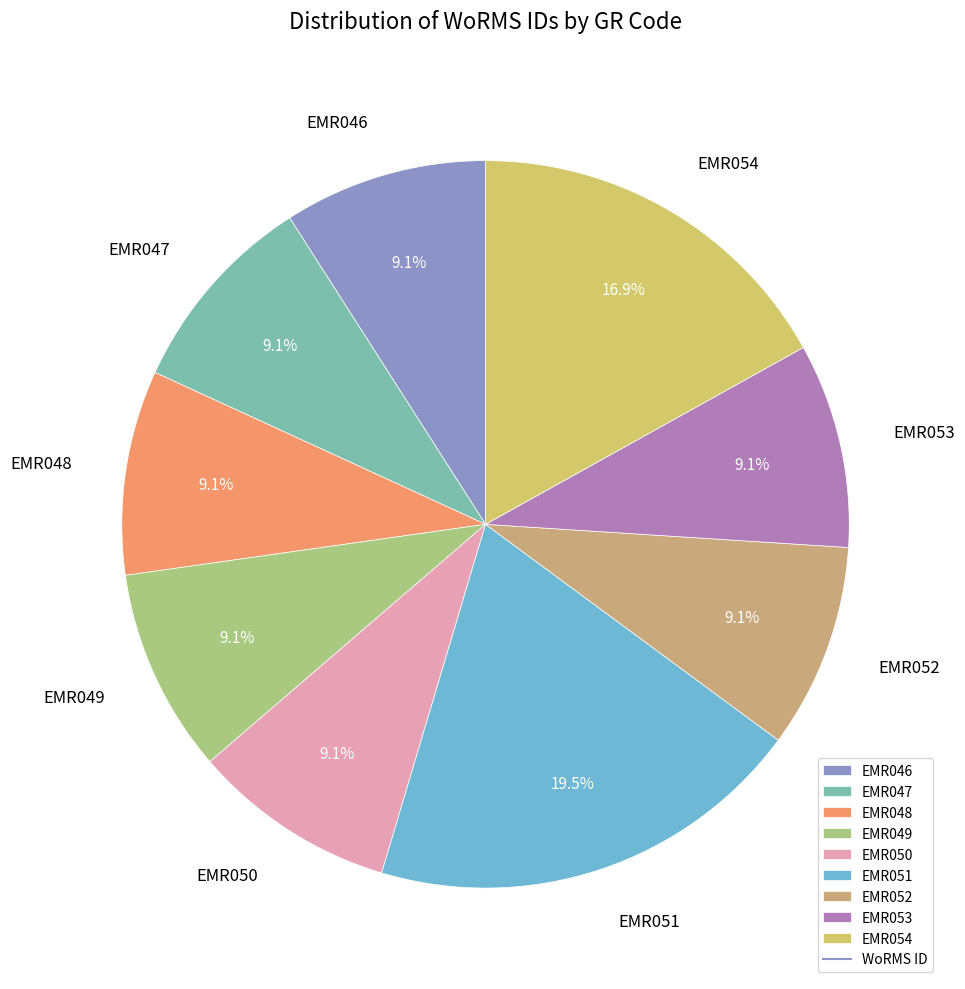

What is the total percentage of EMR050 and EMR052?

18.2%